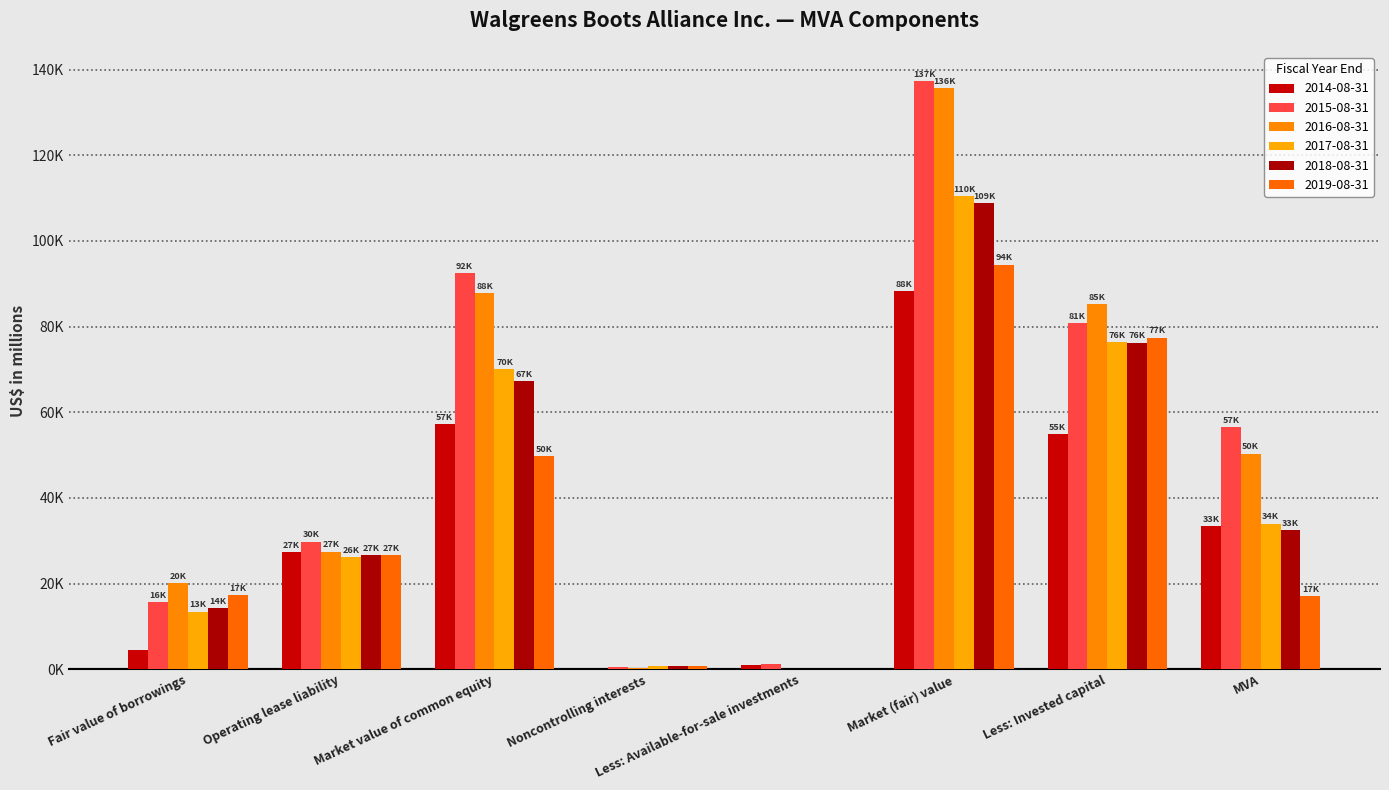

What is the average value of the 2015-08-31 series?

51770